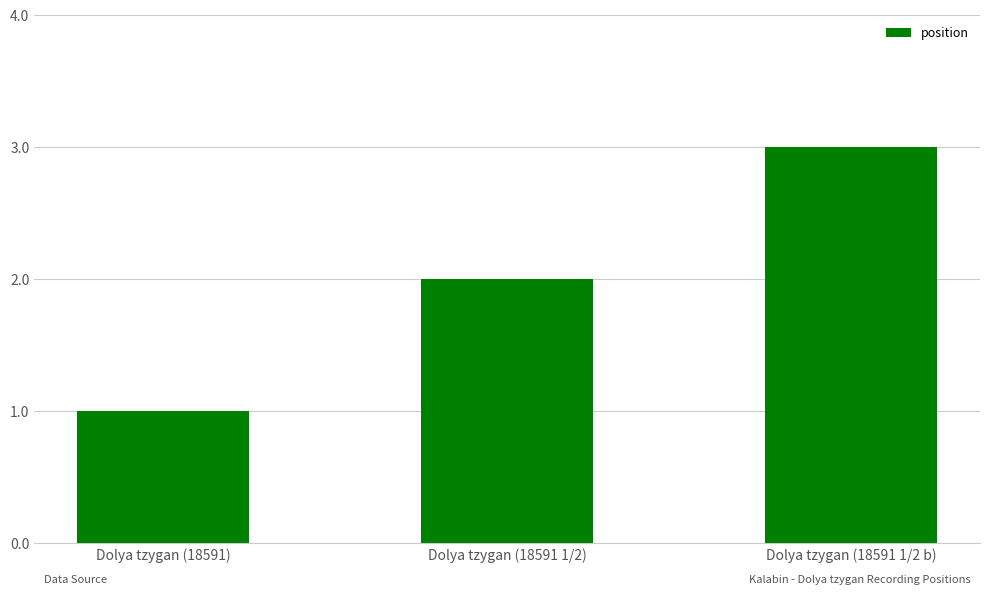

The chart shows a value of 3 at Dolya tzygan (18591 1/2 b). True or false?

True